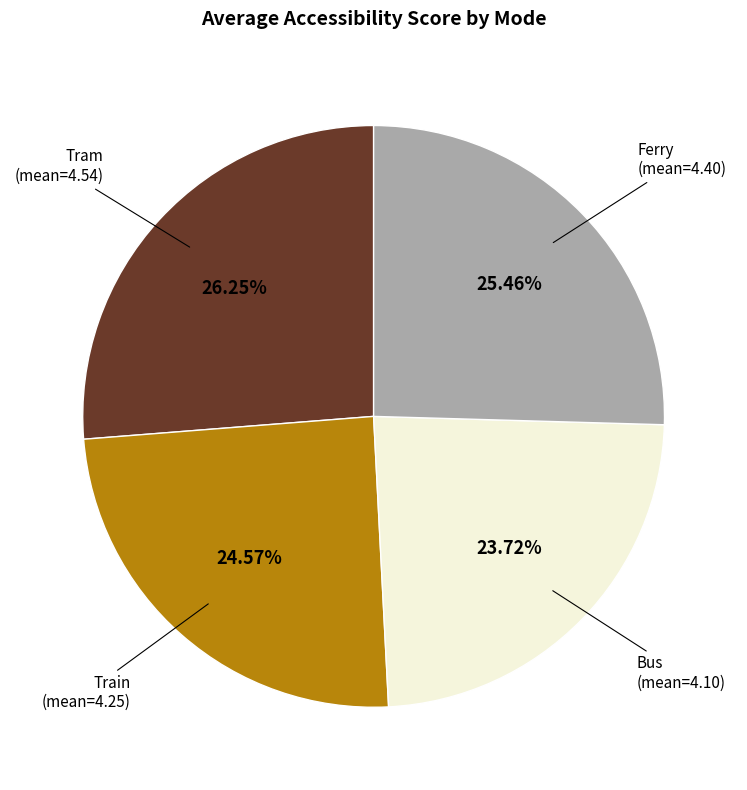

Is there any slice that represents more than half of the pie?

No